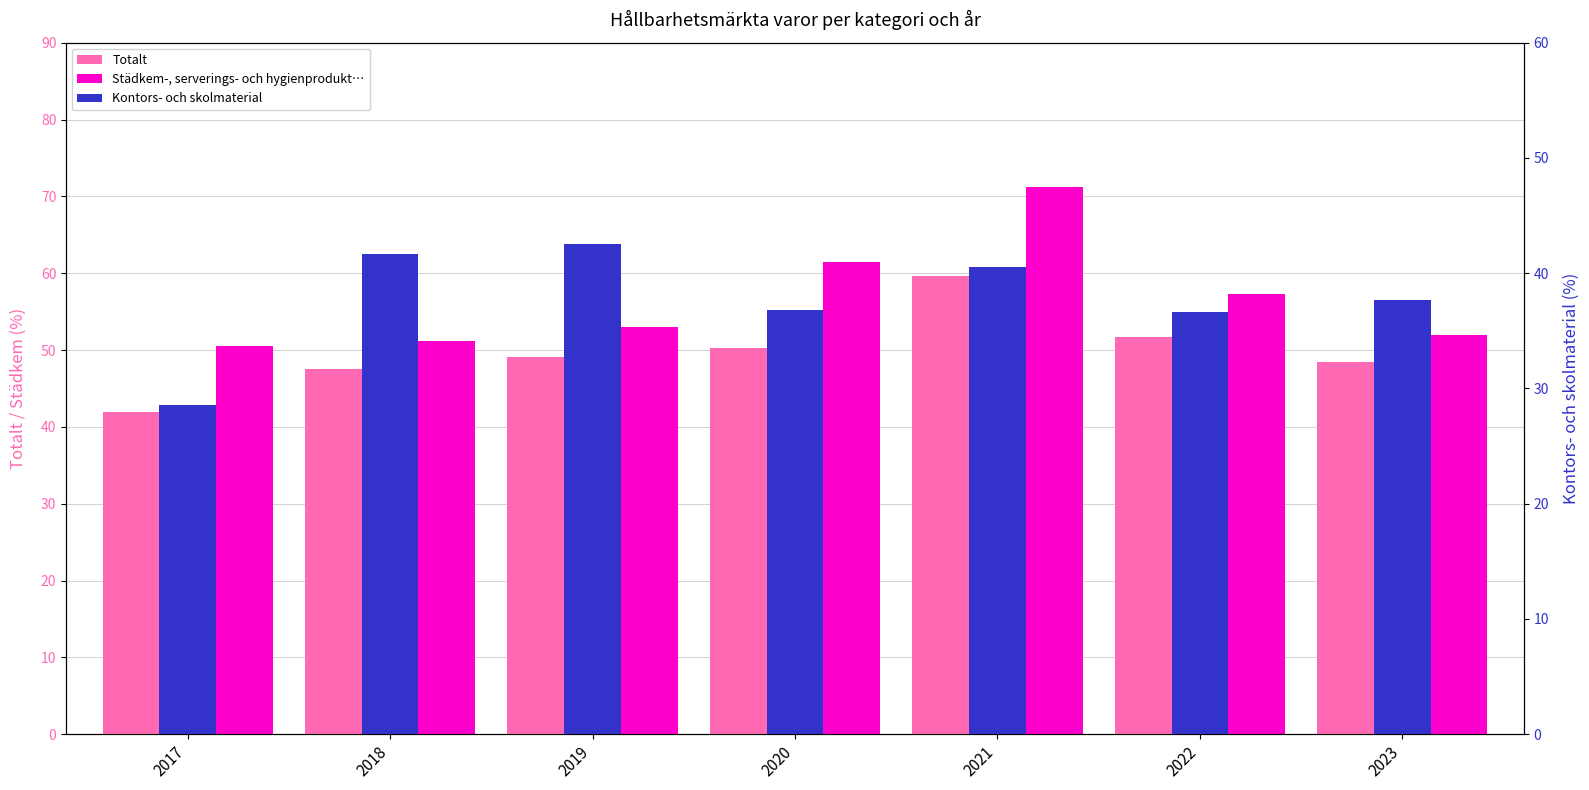

Reading right to left, list all the values displayed in this chart.

Totalt: 2023=48.5	2022=51.7	2021=59.6	2020=50.2	2019=49.1	2018=47.5	2017=42.0
Städkem-, serverings- och hygienprodukt…: 2023=52.0	2022=57.3	2021=71.2	2020=61.5	2019=53.1	2018=51.1	2017=50.6
Kontors- och skolmaterial: 2023=37.7	2022=36.7	2021=40.6	2020=36.8	2019=42.5	2018=41.7	2017=28.6